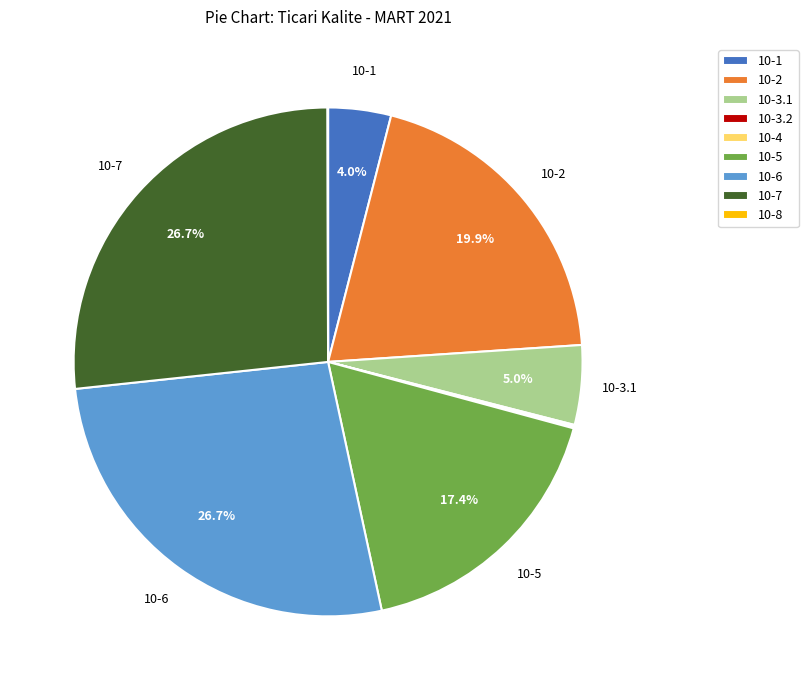

Does any single category account for the majority?

No